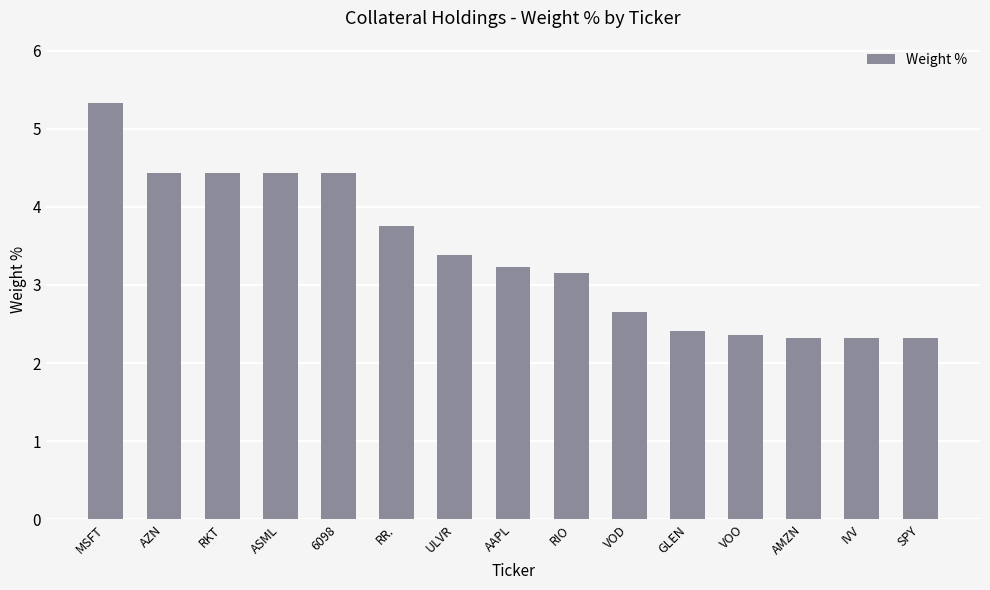

Which label corresponds to the largest value in the chart?

MSFT